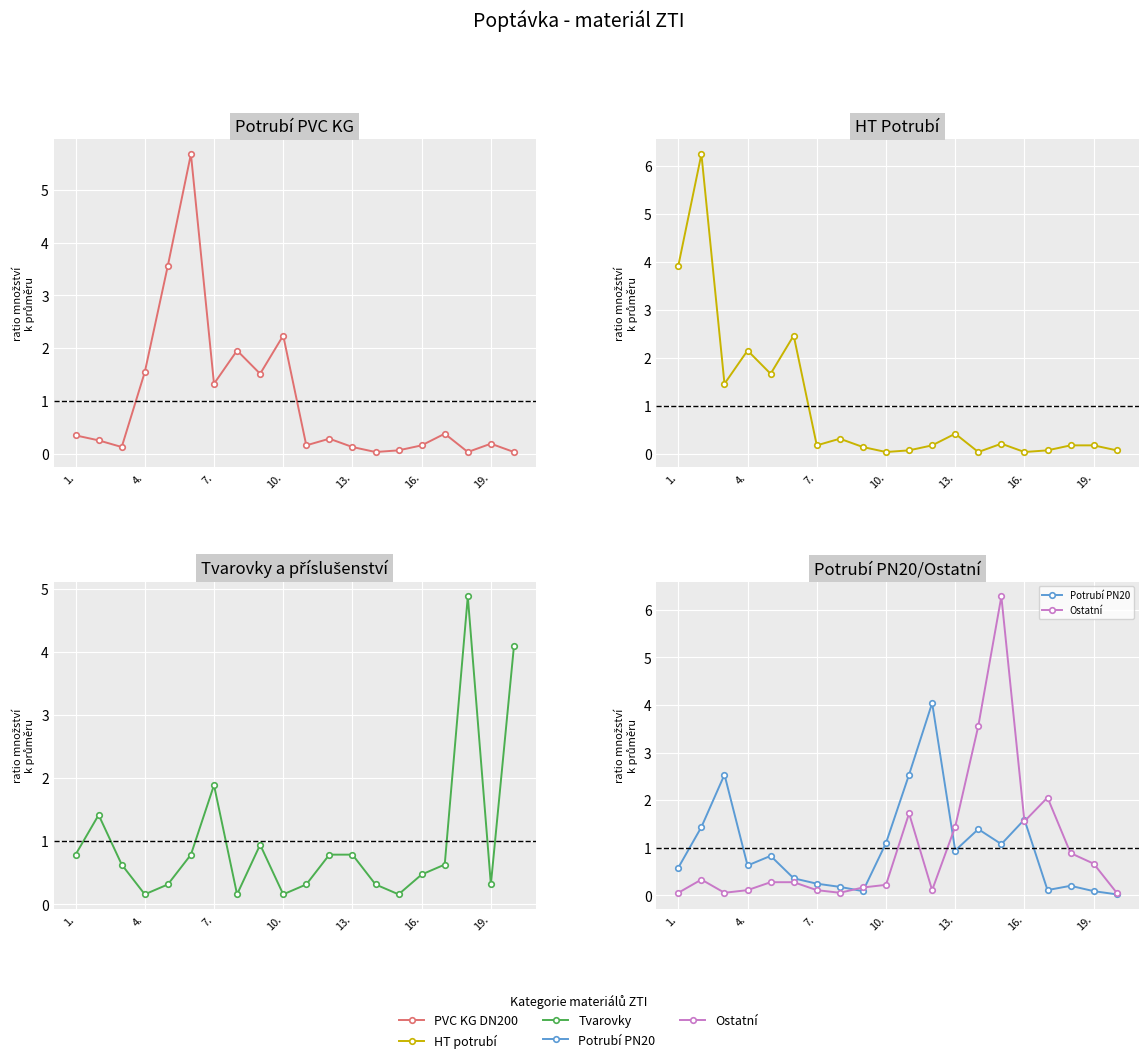

Which series has the widest spread of values?

Ostatní